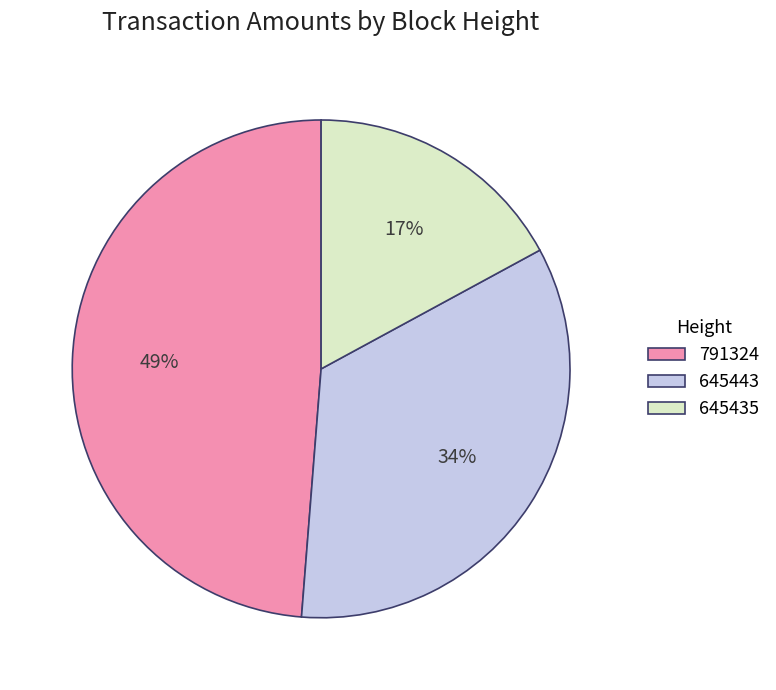

To the nearest percent, what is the average slice percentage?

33%